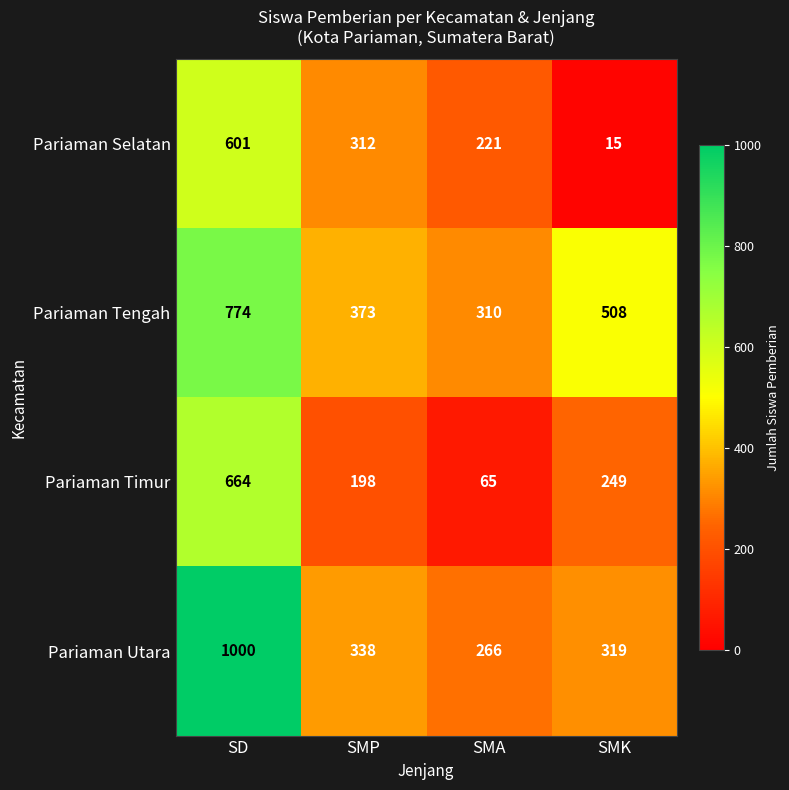

Which series has the largest total across all categories?

Pariaman Tengah